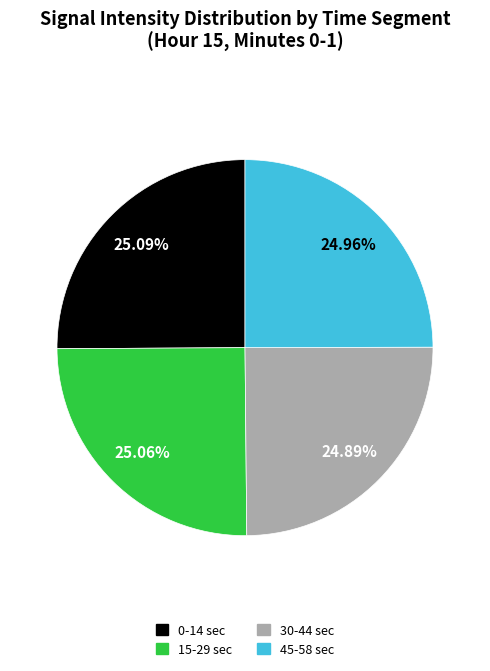

Is there any slice that represents more than half of the pie?

No